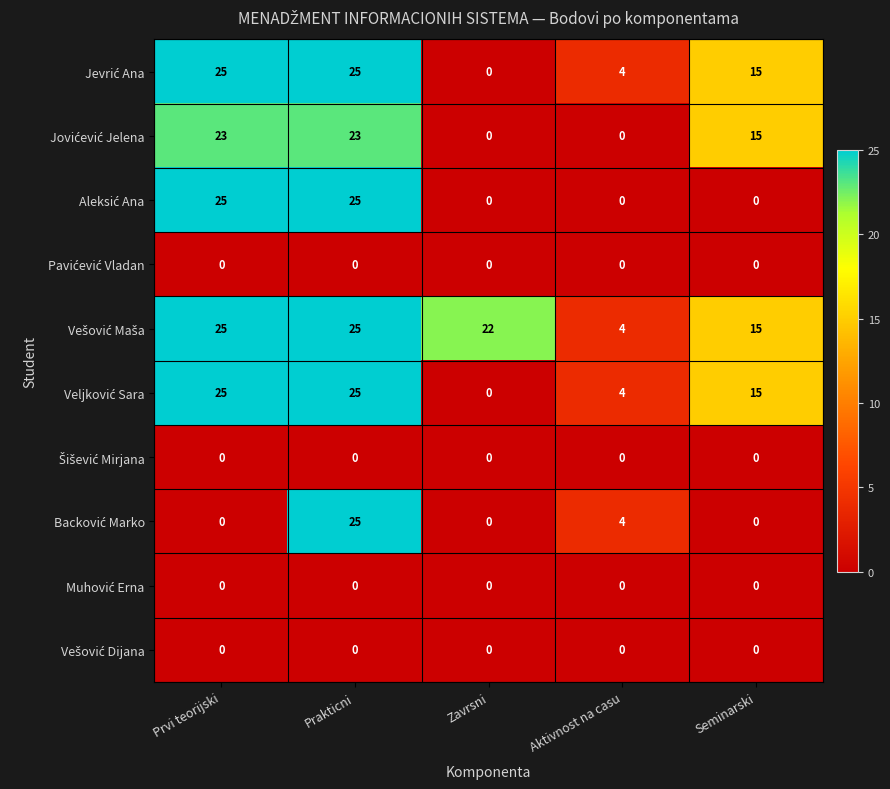

What is the spread (max minus min) of values at Aktivnost na casu?

4